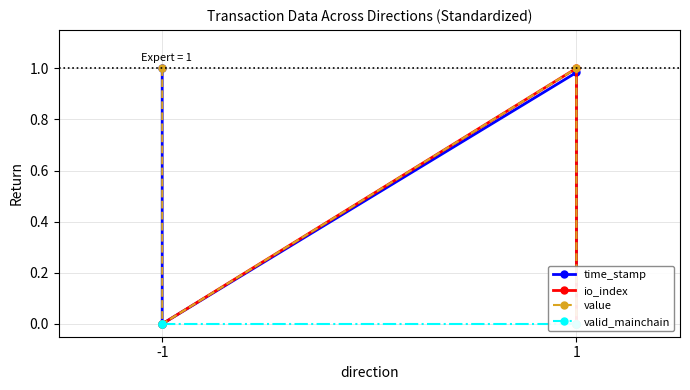

What are all the series names shown in the legend?

time_stamp, io_index, value, valid_mainchain